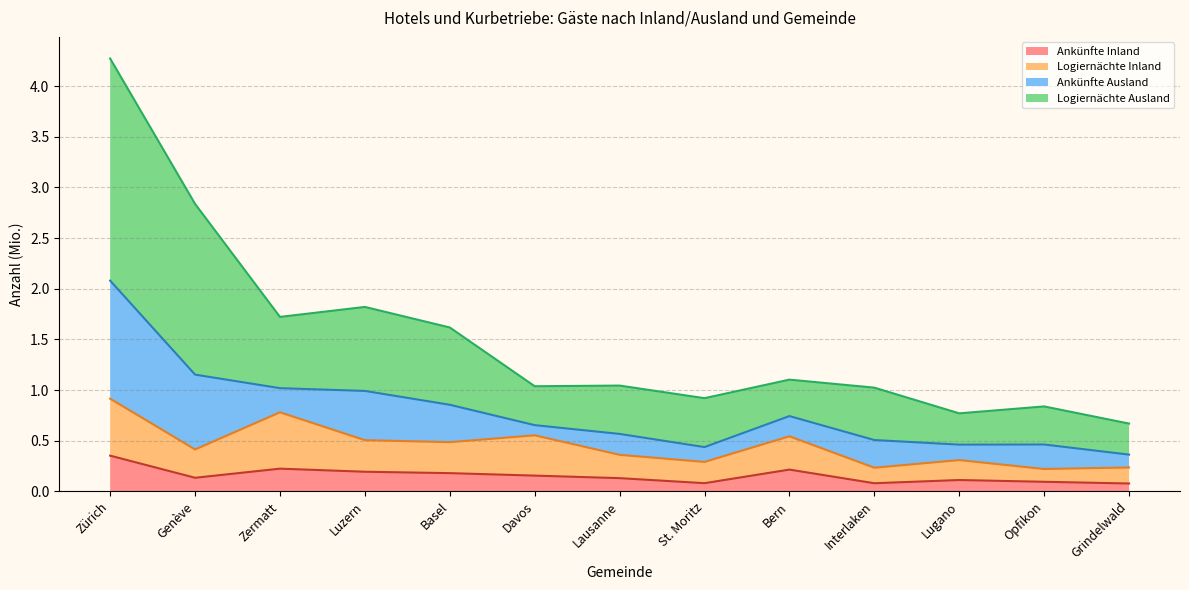

True or false: Ankünfte Inland and Logiernächte Ausland intersect in this chart.

False